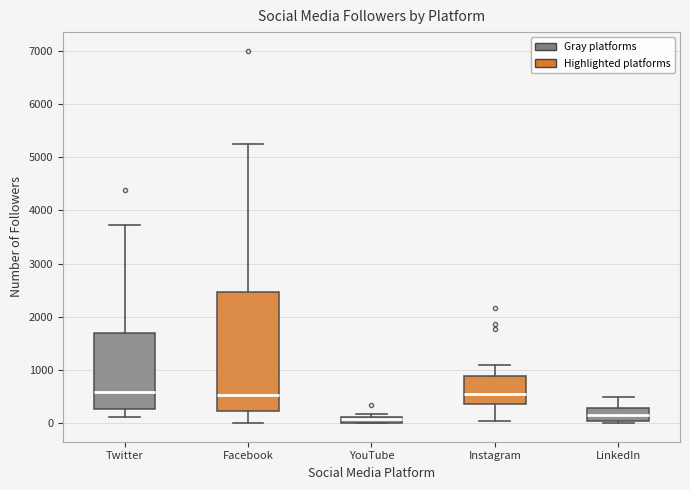

Which box is the tallest, from its lower edge to its upper edge?

Facebook